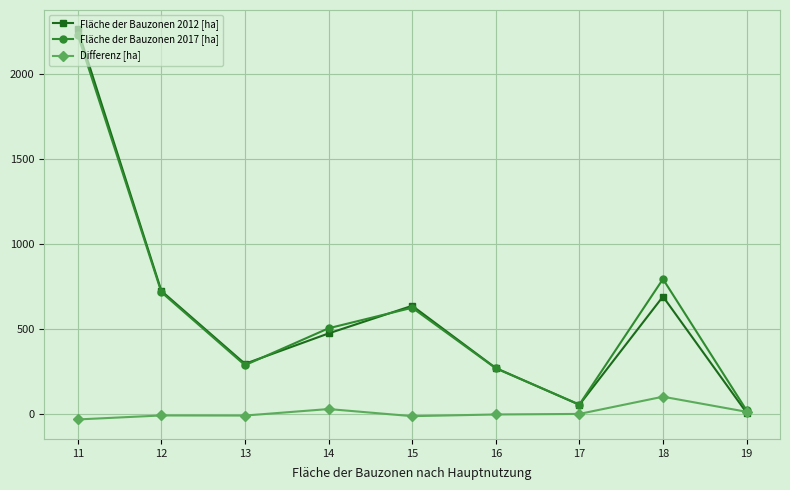

What is the highest value of the Differenz [ha] series?

102.8